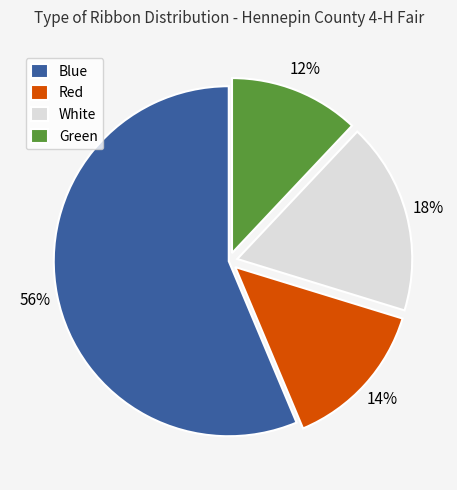

Which category accounts for the majority?

Blue